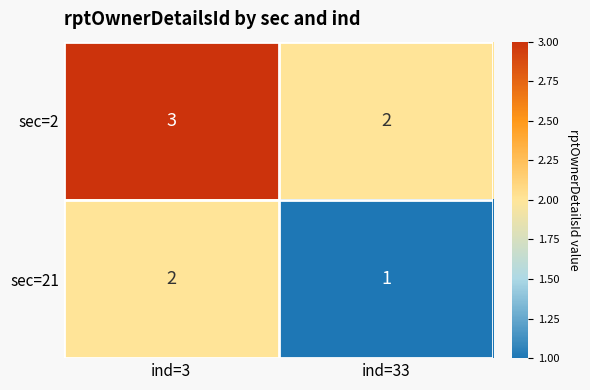

The value of sec=21 at ind=33 is 1. True or false?

True